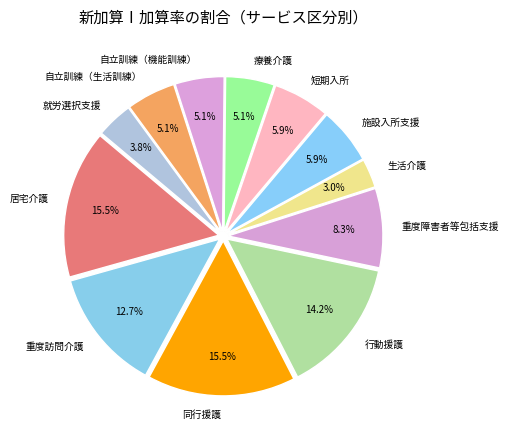

Does 療養介護 account for over 50% of the chart?

No